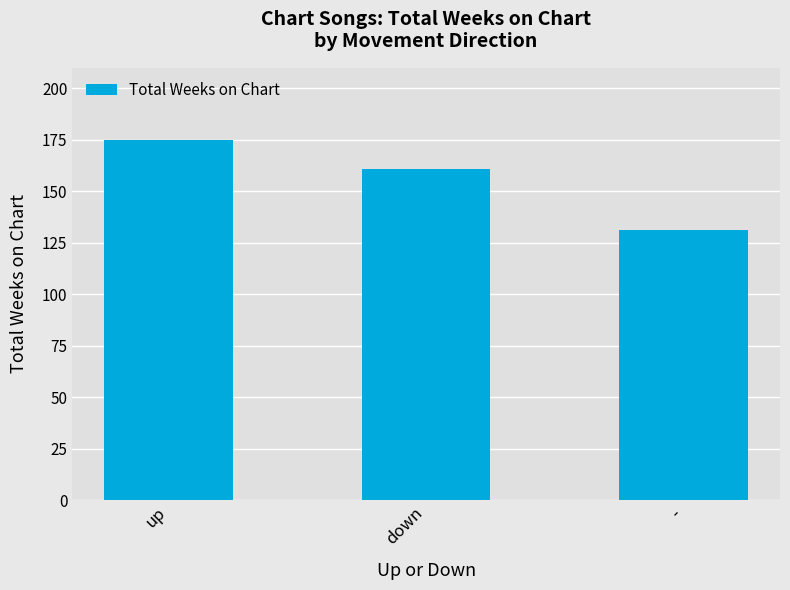

True or false: the data shows 175 at up.

True